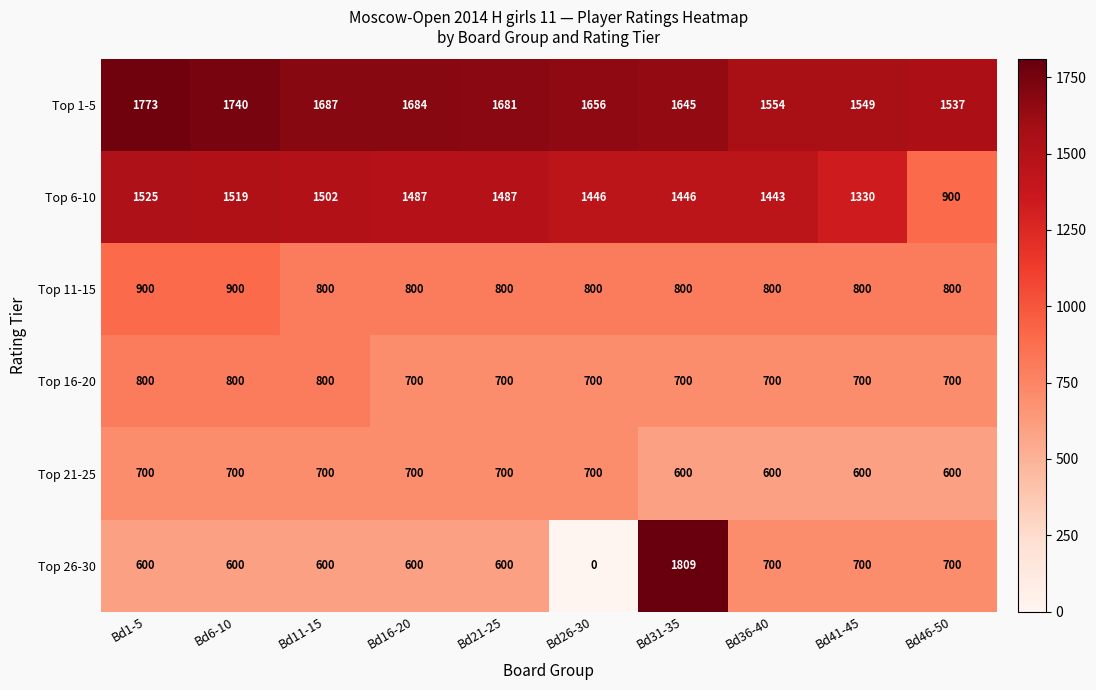

What is the sum of all Top 21-25 values?

6600